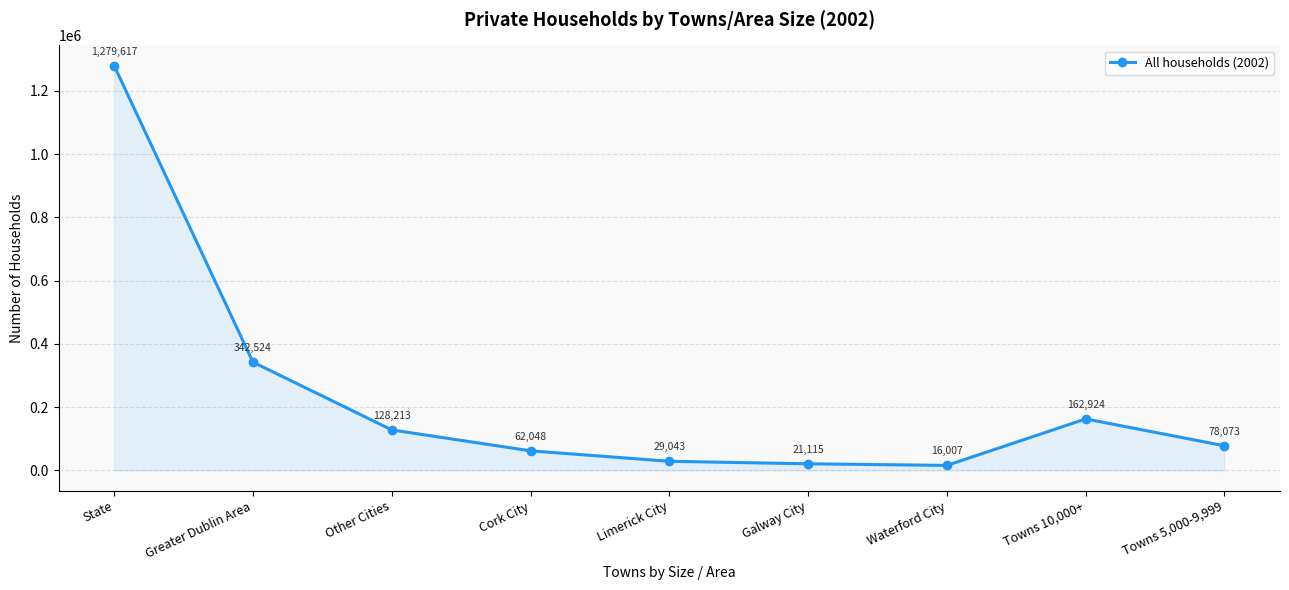

What is the ratio of the value at Other Cities to the value at Greater Dublin Area?

0.4